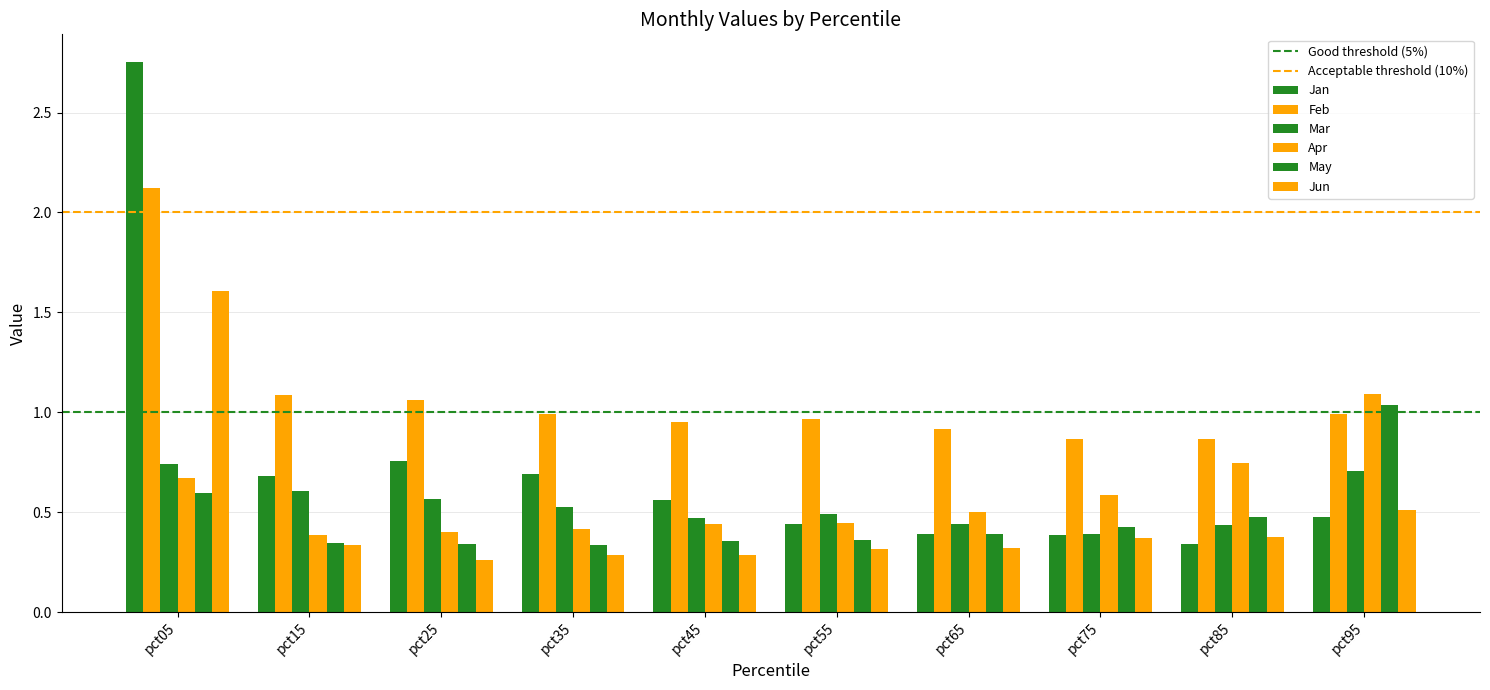

How many categories are shown in the chart?

10